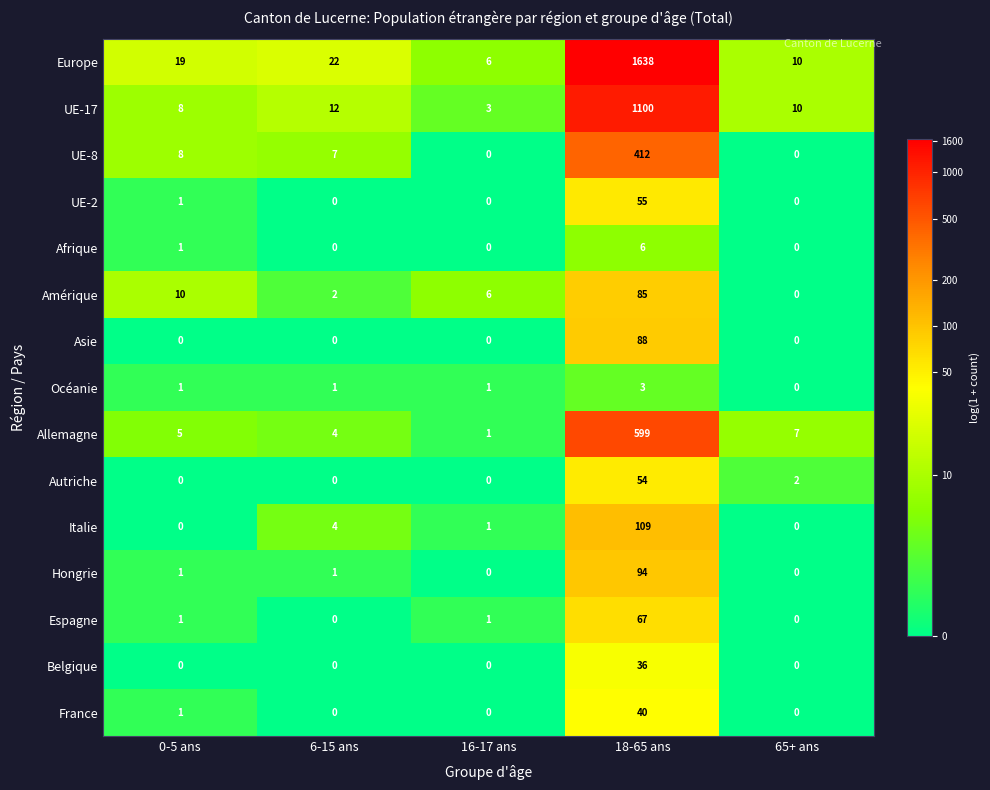

Which series changed the most between 6-15 ans and 65+ ans?

Europe